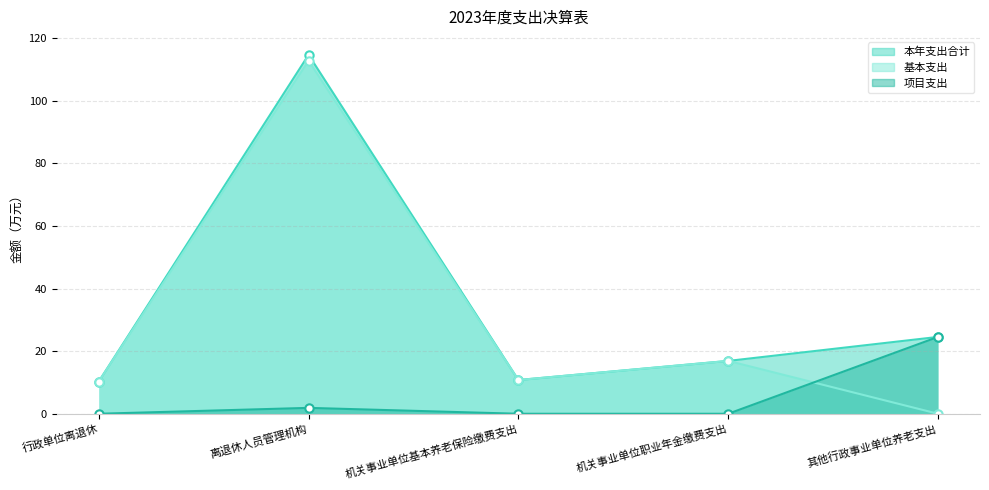

What is the sum of all 基本支出 values?

150.7